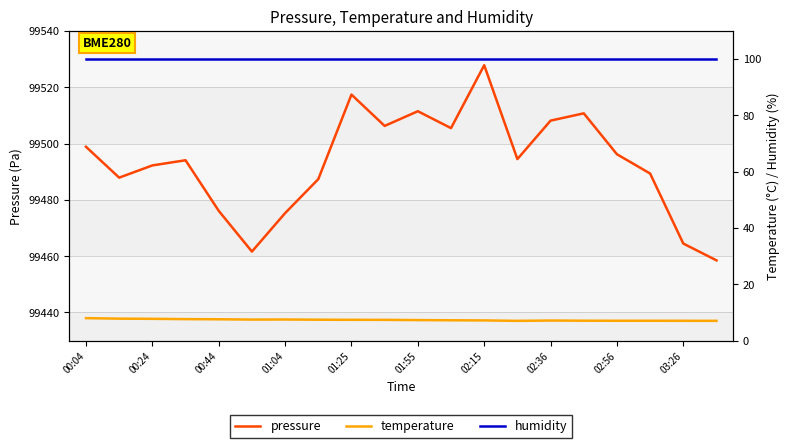

Which series has the largest range (max minus min)?

pressure